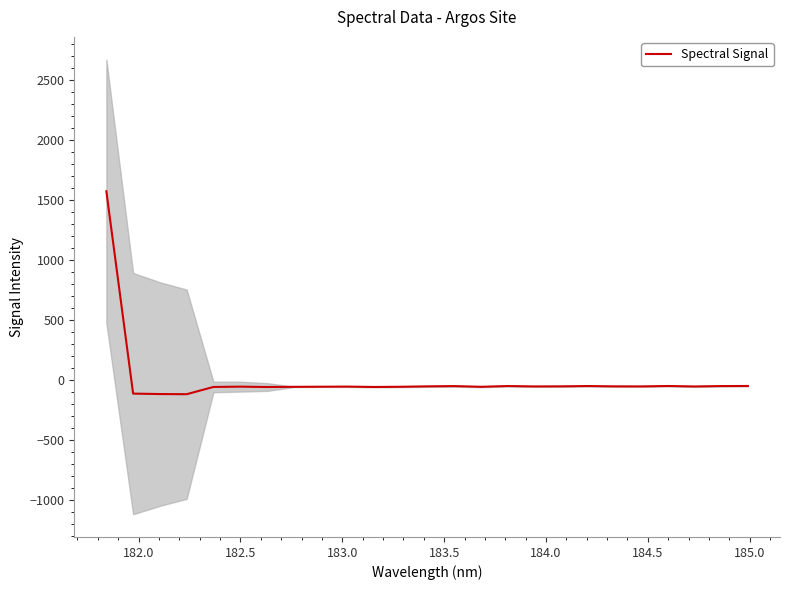

How many values are below -52?

17